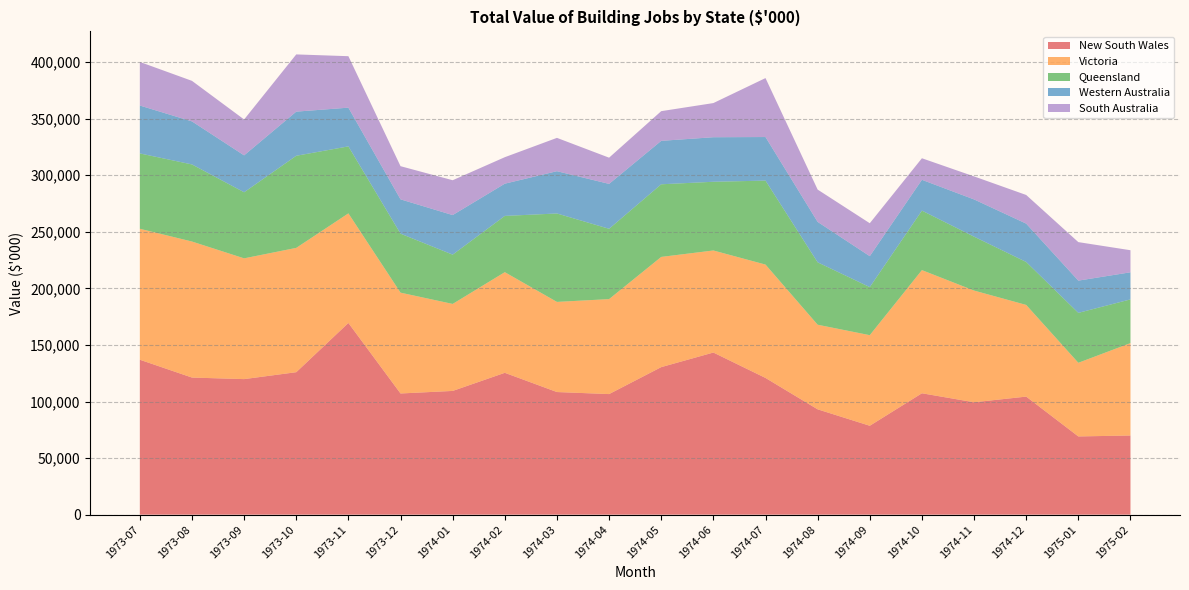

Reading left to right, extract all data points from this chart.

New South Wales: 1973-07=136950	1973-08=121188	1973-09=119816	1973-10=125935	1973-11=169460	1973-12=107123	1974-01=109373	1974-02=125389	1974-03=108391	1974-04=106582	1974-05=130415	1974-06=143309	1974-07=120851	1974-08=93109	1974-09=78578	1974-10=107302	1974-11=99351	1974-12=104361	1975-01=69150	1975-02=69969
Victoria: 1973-07=115760	1973-08=120233	1973-09=106749	1973-10=109879	1973-11=96862	1973-12=89113	1974-01=76897	1974-02=88959	1974-03=79671	1974-04=83948	1974-05=97414	1974-06=90211	1974-07=100204	1974-08=74783	1974-09=80072	1974-10=108860	1974-11=98742	1974-12=81031	1975-01=65090	1975-02=81671
Queensland: 1973-07=66601	1973-08=68152	1973-09=58412	1973-10=81414	1973-11=59205	1973-12=52159	1974-01=43560	1974-02=49734	1974-03=78160	1974-04=62161	1974-05=64199	1974-06=60740	1974-07=74230	1974-08=55174	1974-09=42497	1974-10=52602	1974-11=47644	1974-12=37967	1975-01=44135	1975-02=38638
Western Australia: 1973-07=42337	1973-08=38050	1973-09=32623	1973-10=39025	1973-11=34239	1973-12=30329	1974-01=34988	1974-02=28485	1974-03=37386	1974-04=39694	1974-05=38404	1974-06=39368	1974-07=38515	1974-08=35735	1974-09=27345	1974-10=27230	1974-11=32914	1974-12=33907	1975-01=28497	1975-02=23964
South Australia: 1973-07=38528	1973-08=35832	1973-09=31719	1973-10=50582	1973-11=45494	1973-12=29312	1974-01=30799	1974-02=23415	1974-03=29450	1974-04=23165	1974-05=26242	1974-06=30190	1974-07=52111	1974-08=28555	1974-09=29111	1974-10=19050	1974-11=20349	1974-12=25319	1975-01=34040	1975-02=19503